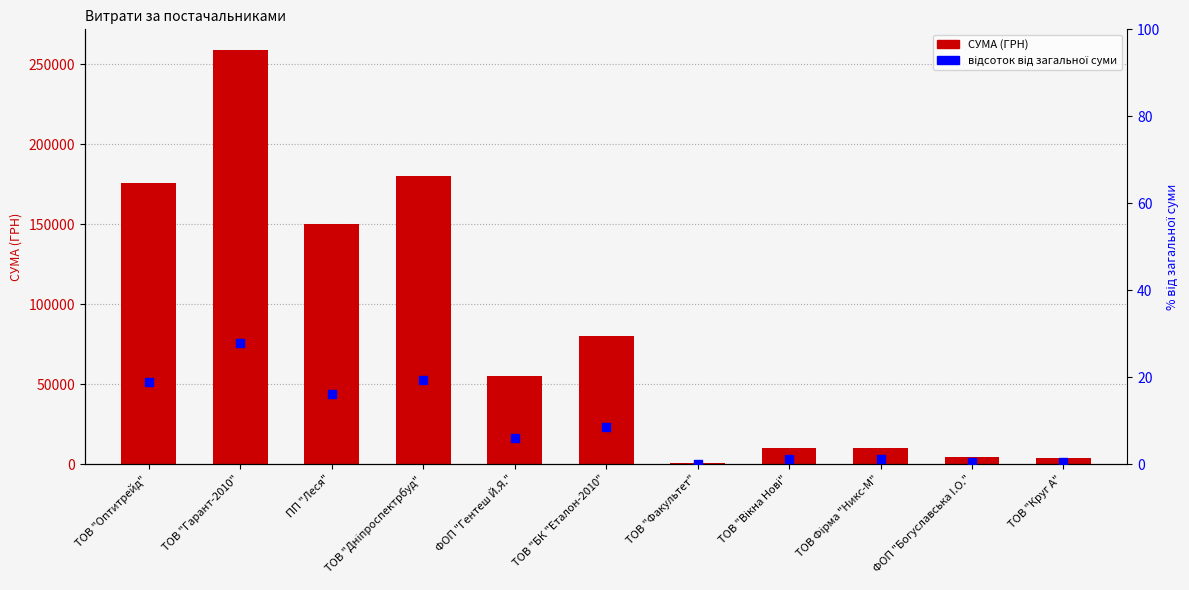

Which series contains the highest Y value?

СУМА (ГРН)